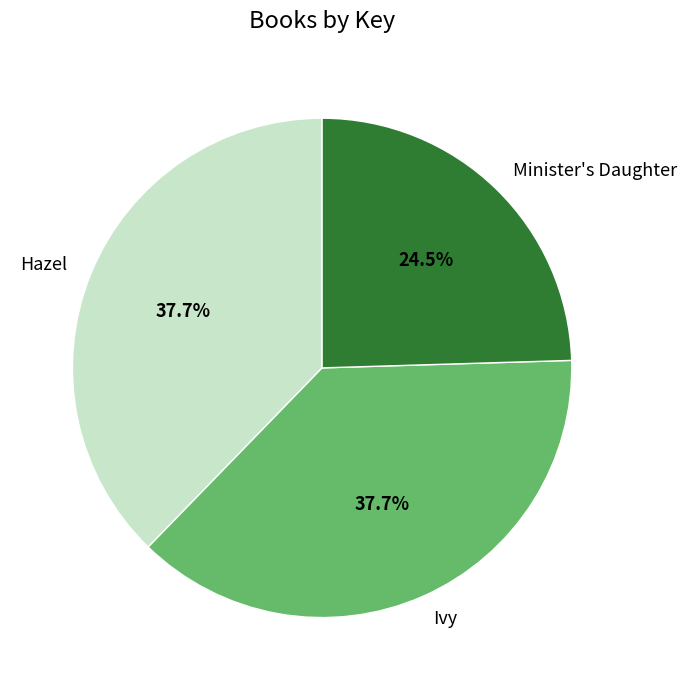

Approximately how many times larger is the value at Hazel compared to Minister's Daughter?

1.5